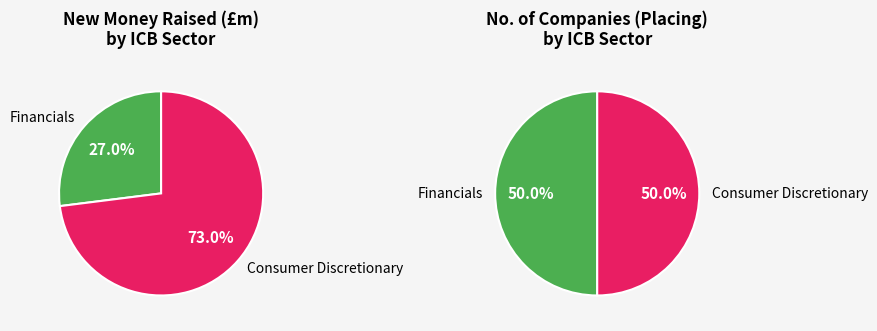

Which has a higher value, Financials or Consumer Discretionary?

Consumer Discretionary